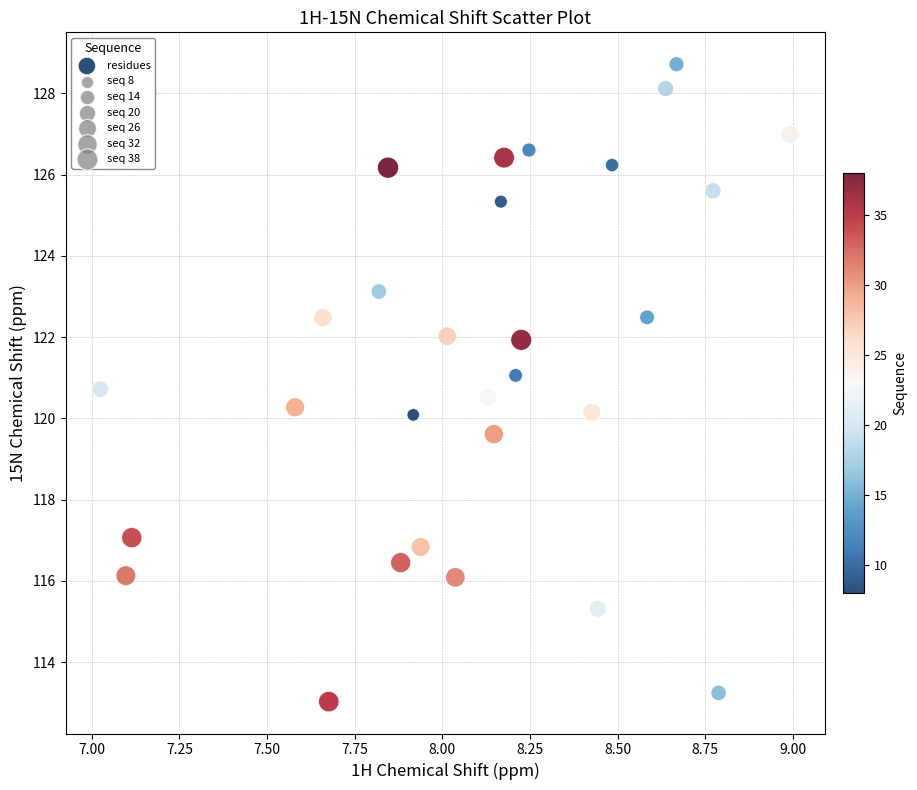

What is the range of X values (max minus min)?

2.0